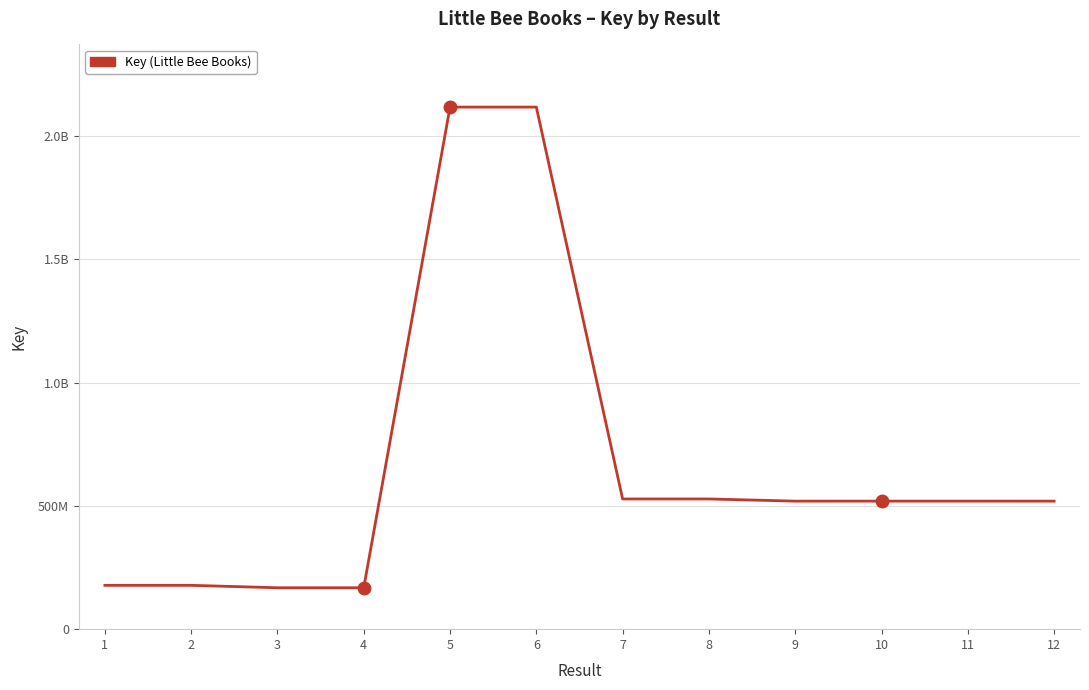

Where is the first local minimum?

4